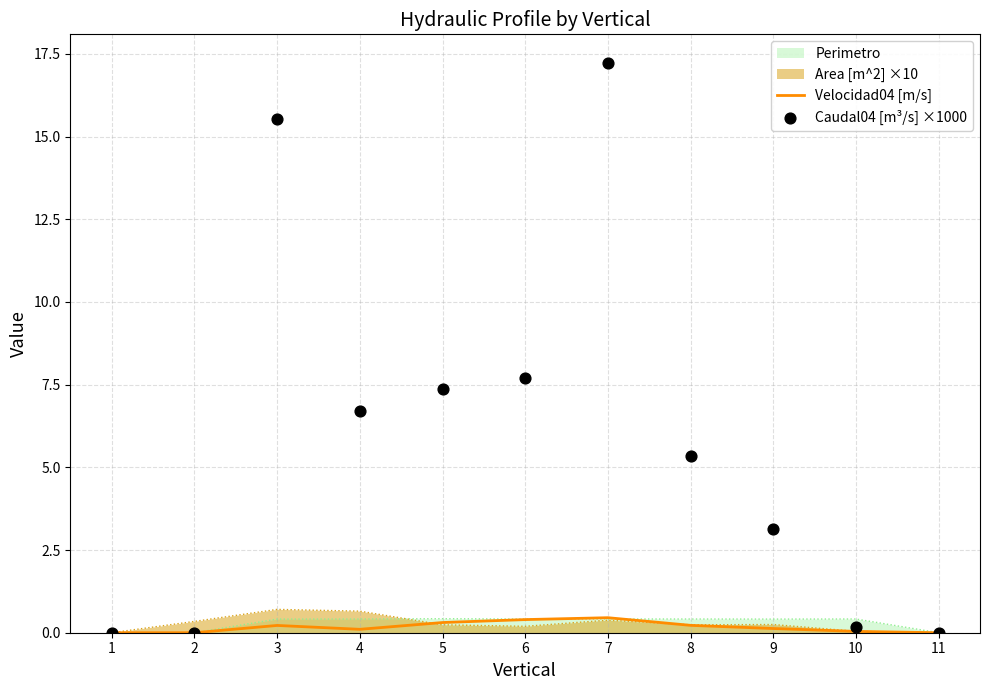

Is the value of Caudal04 [m³/s] ×1000 at 5 greater than the value of Velocidad04 [m/s] at 2?

Yes